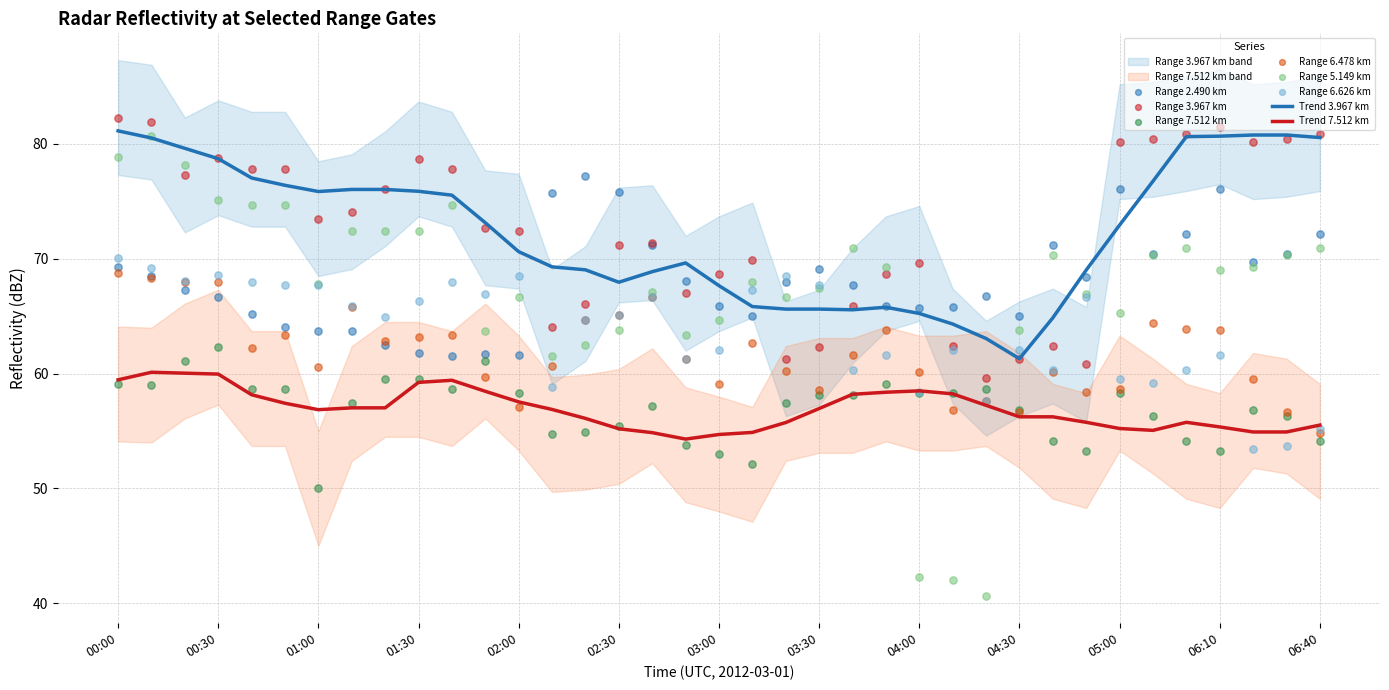

Is the value of 6.626 at 00:20 greater than the value of 5.149 at 02:40?

Yes